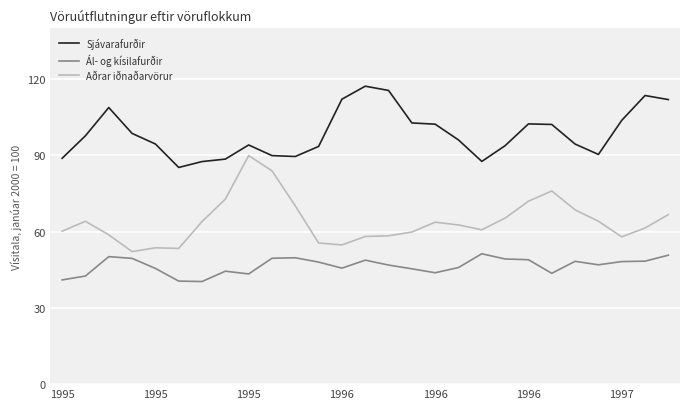

List the series in order of their overall mean, highest first.

Sjávarafurðir, Aðrar iðnaðarvörur, Ál- og kísilafurðir